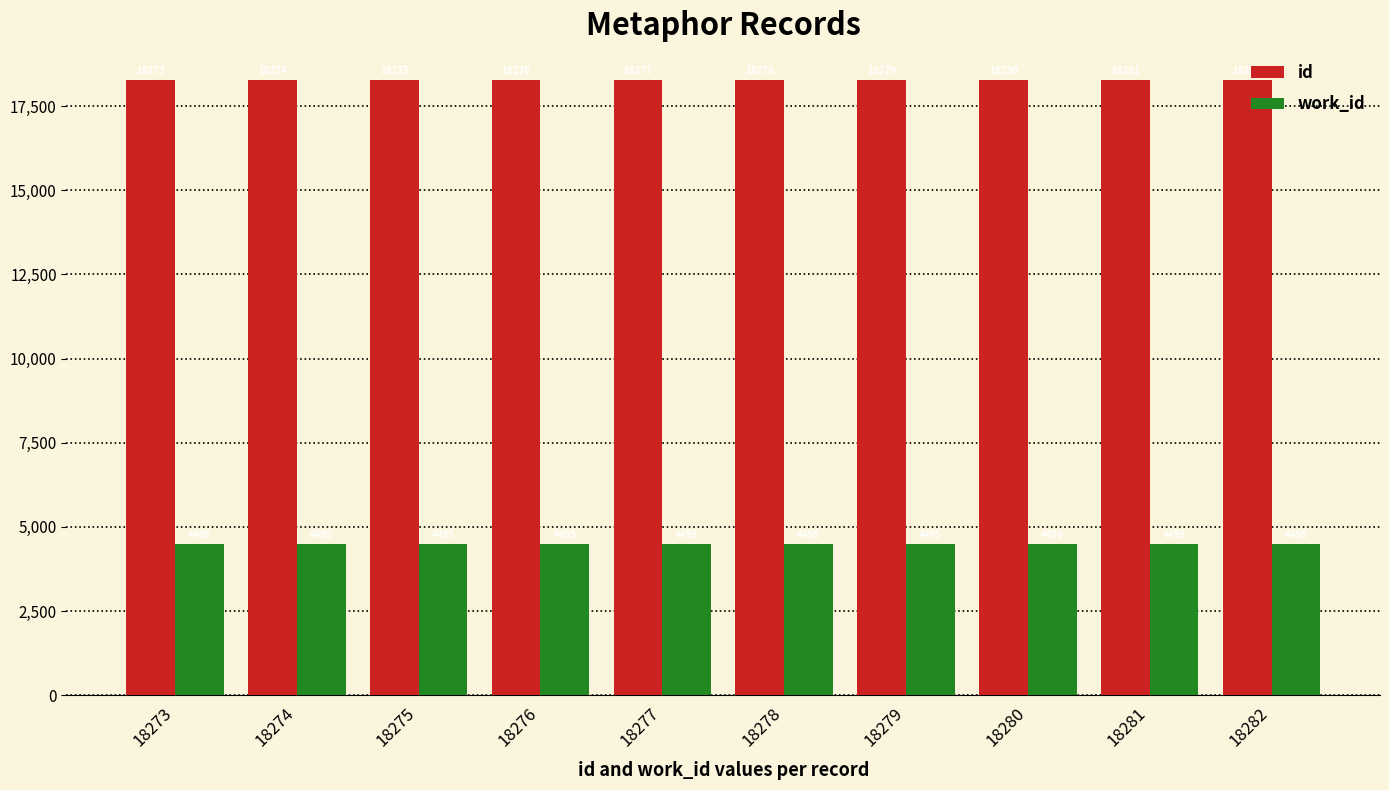

At which category is the sum across all series the highest?

18282